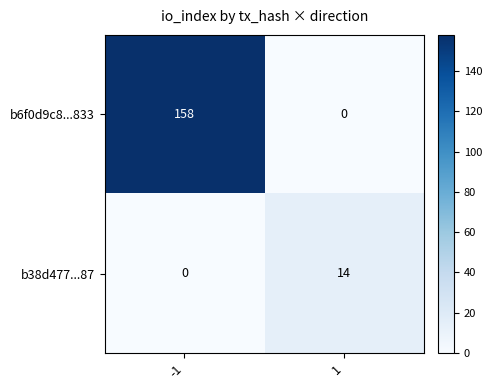

What is the average value of the b38d477...87 series?

7